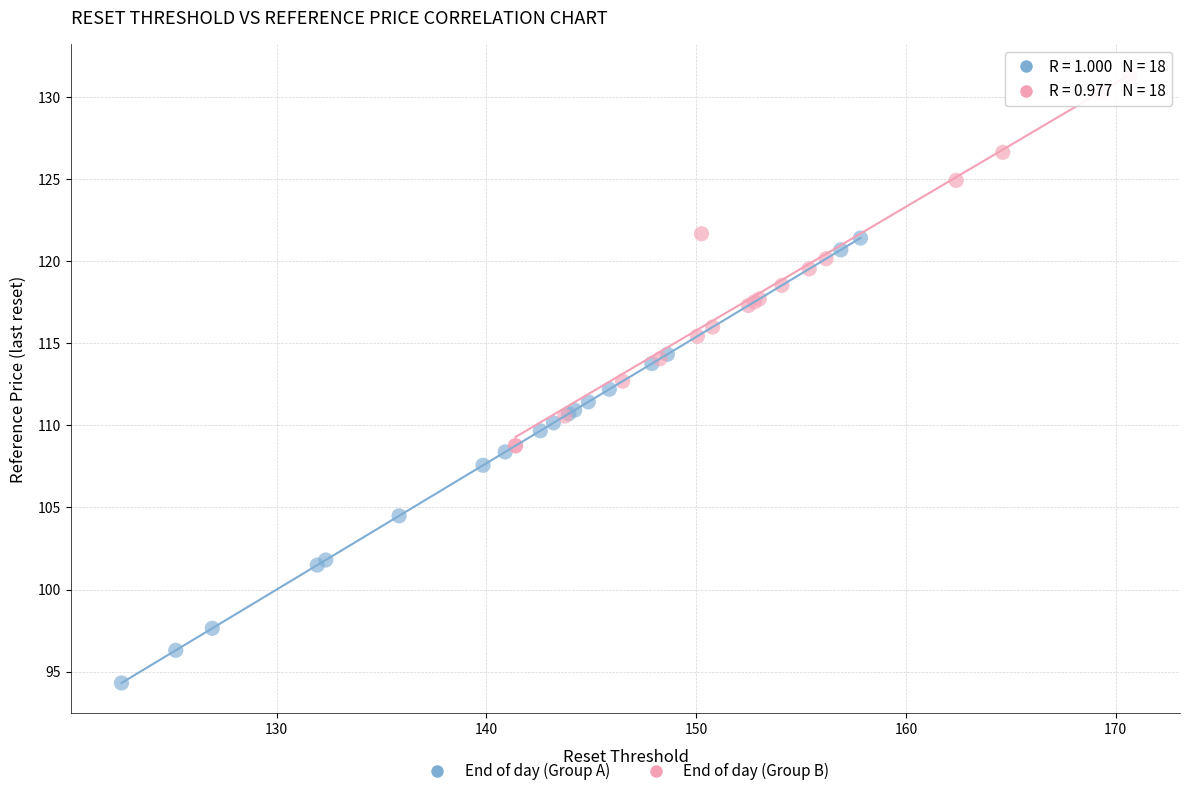

Which series reaches the maximum Y coordinate?

End of day (Group B)